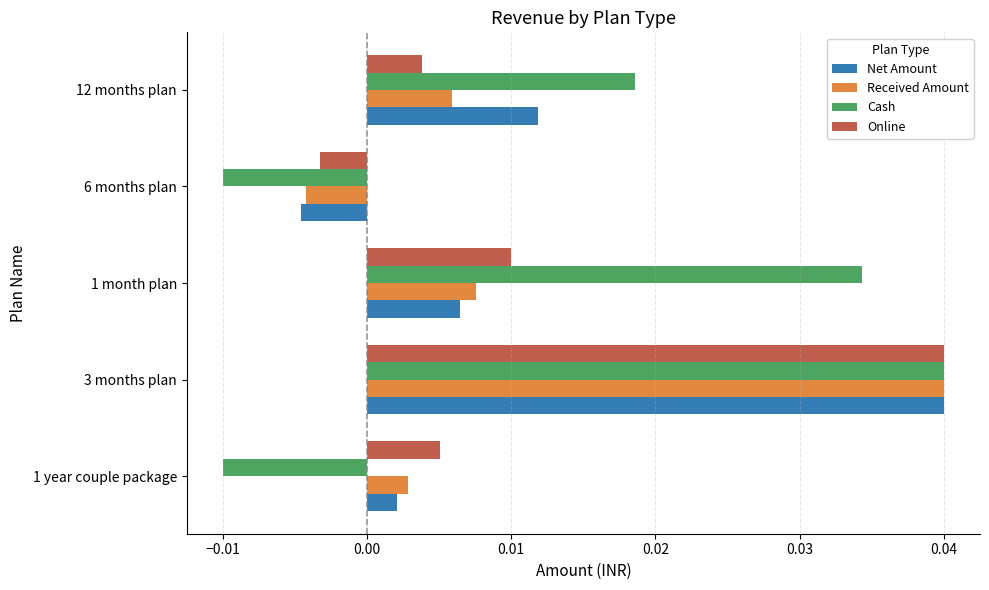

Which category has the highest value across all series?

3 months plan